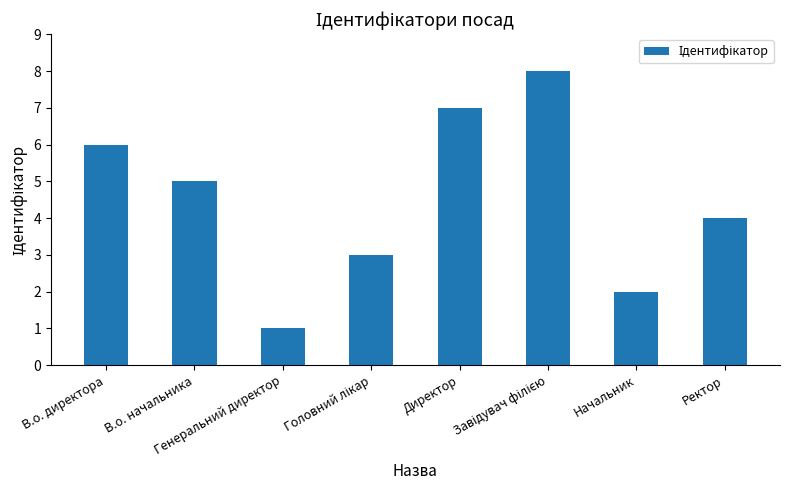

True or false: the data shows 7 at Ректор.

False